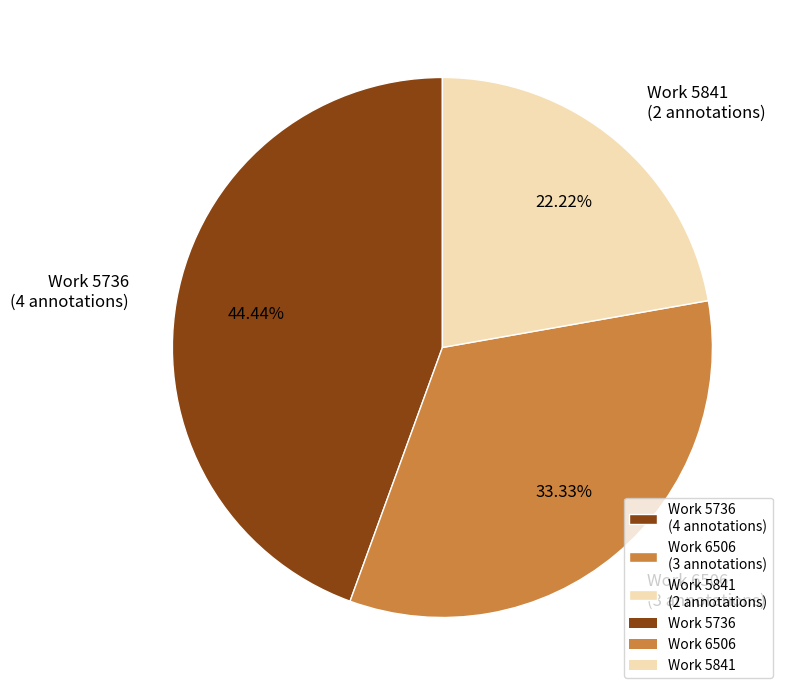

Is there any slice that represents more than half of the pie?

No